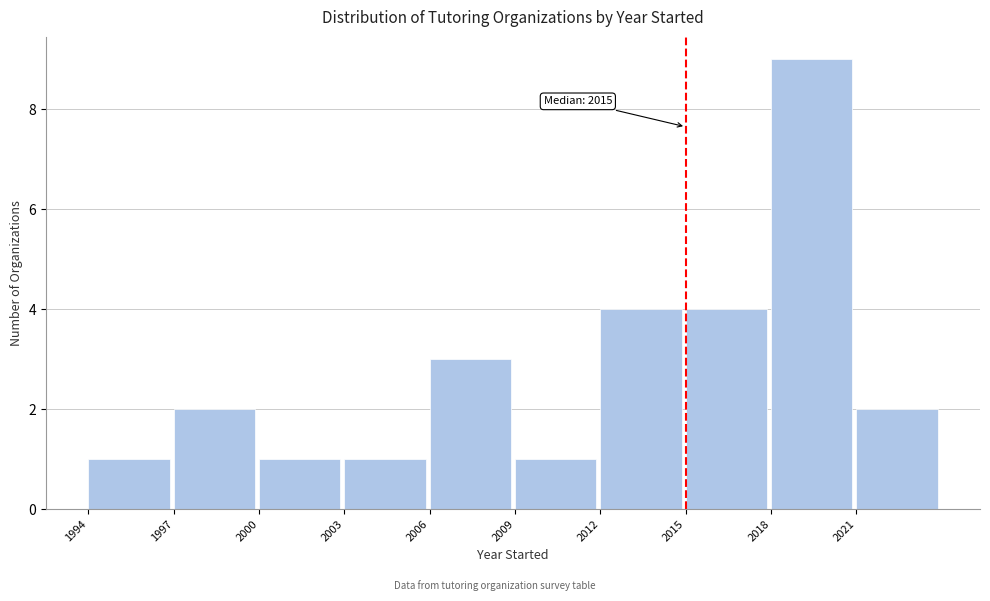

Which range on the x-axis has the tallest bar?

2018 to 2021